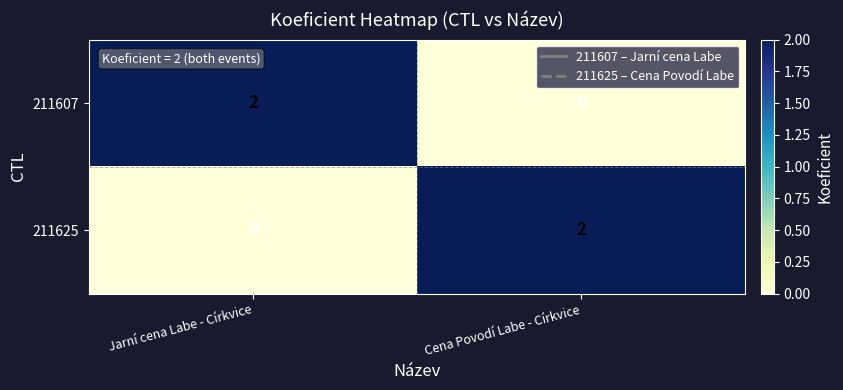

At how many categories does at least one series exceed 1?

2